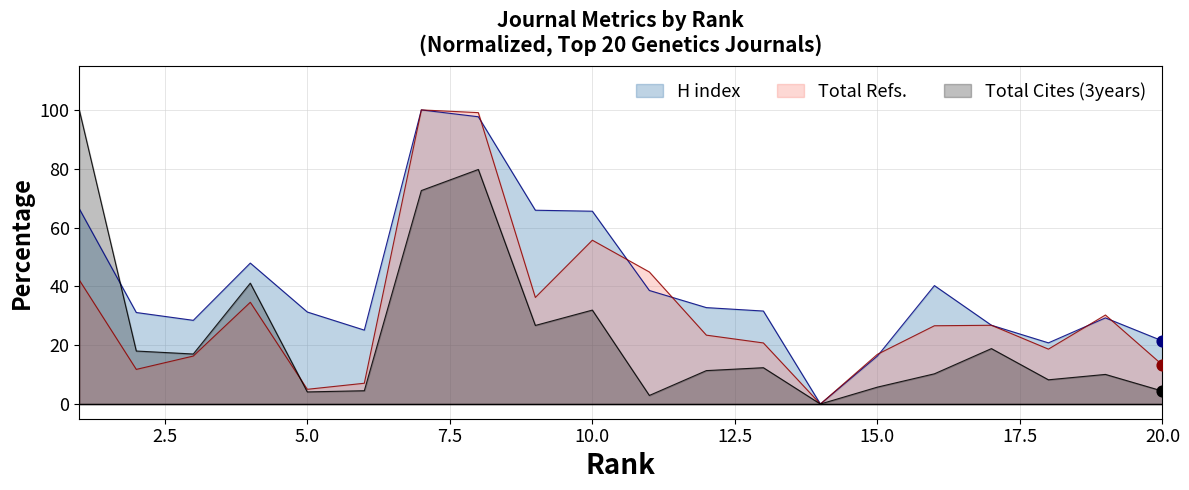

What are all the series names shown in the legend?

H index, Total Refs., Total Cites (3years)